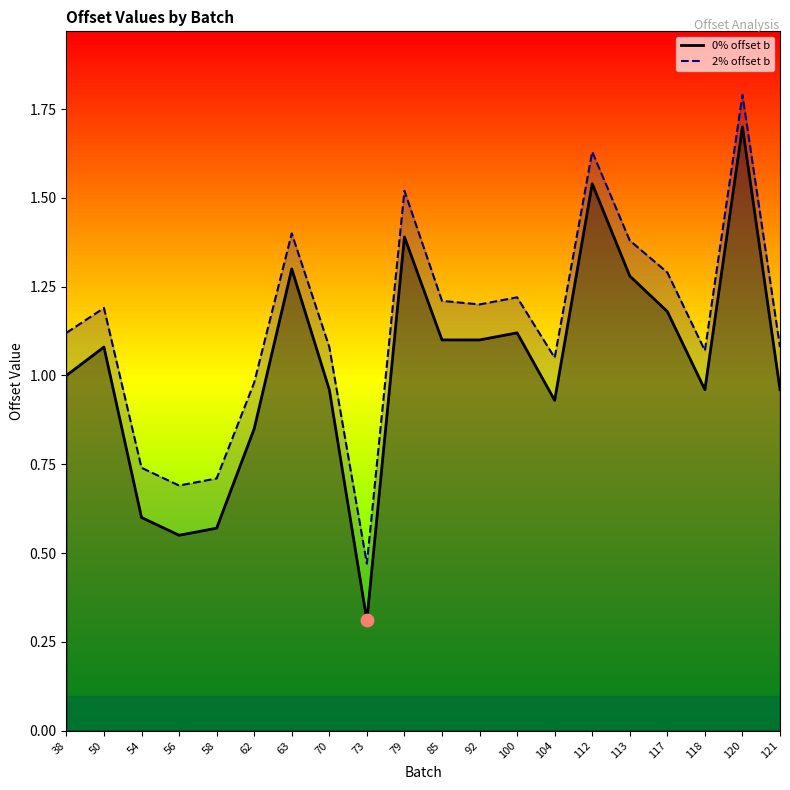

Which series reaches the minimum Y coordinate?

0% offset b